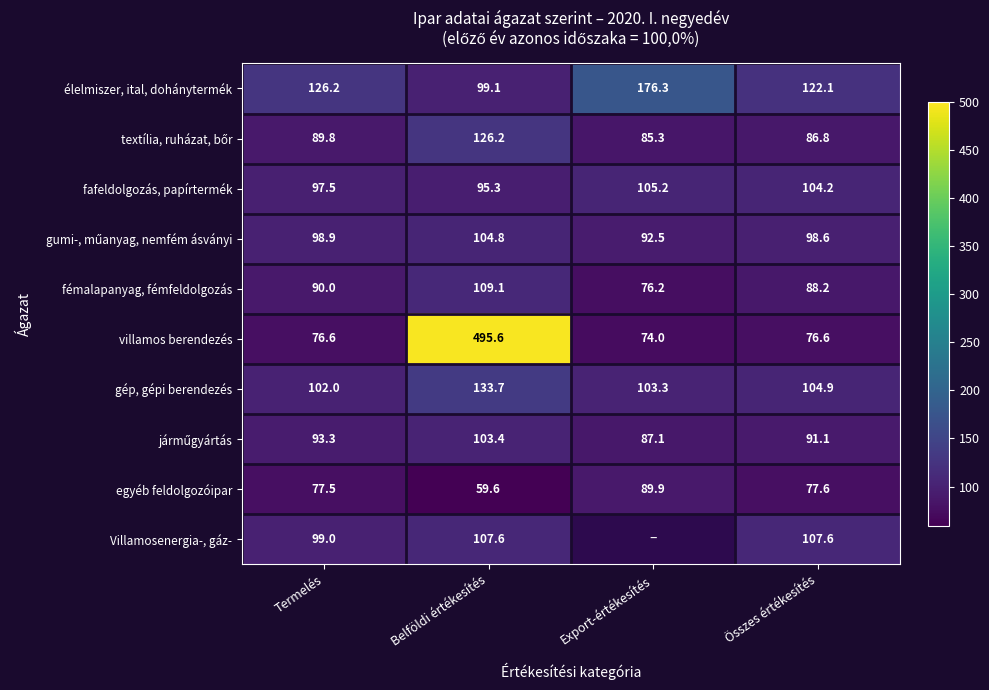

What is the maximum value shown in the chart?

495.6